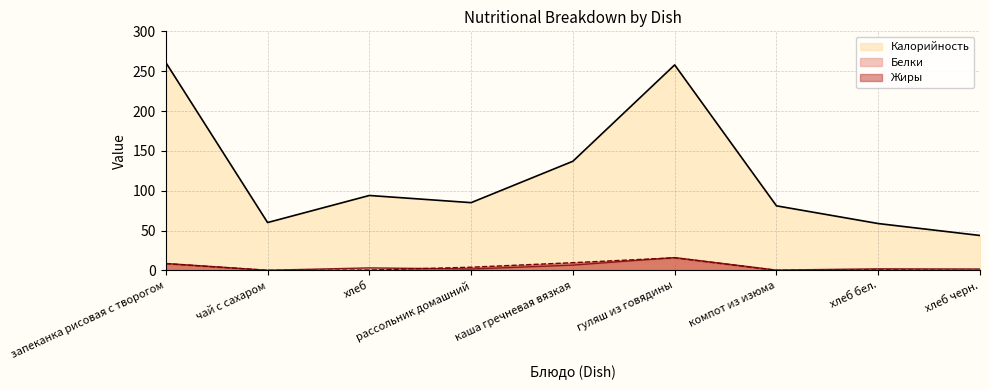

What is the value of the Жиры point at the 3rd from the left?

0.3